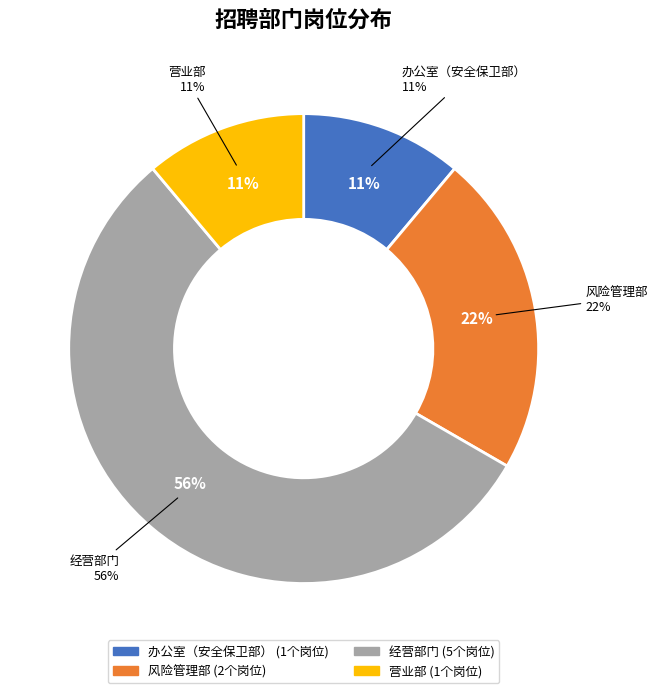

Which category has the smallest portion of the pie?

办公室（安全保卫部）